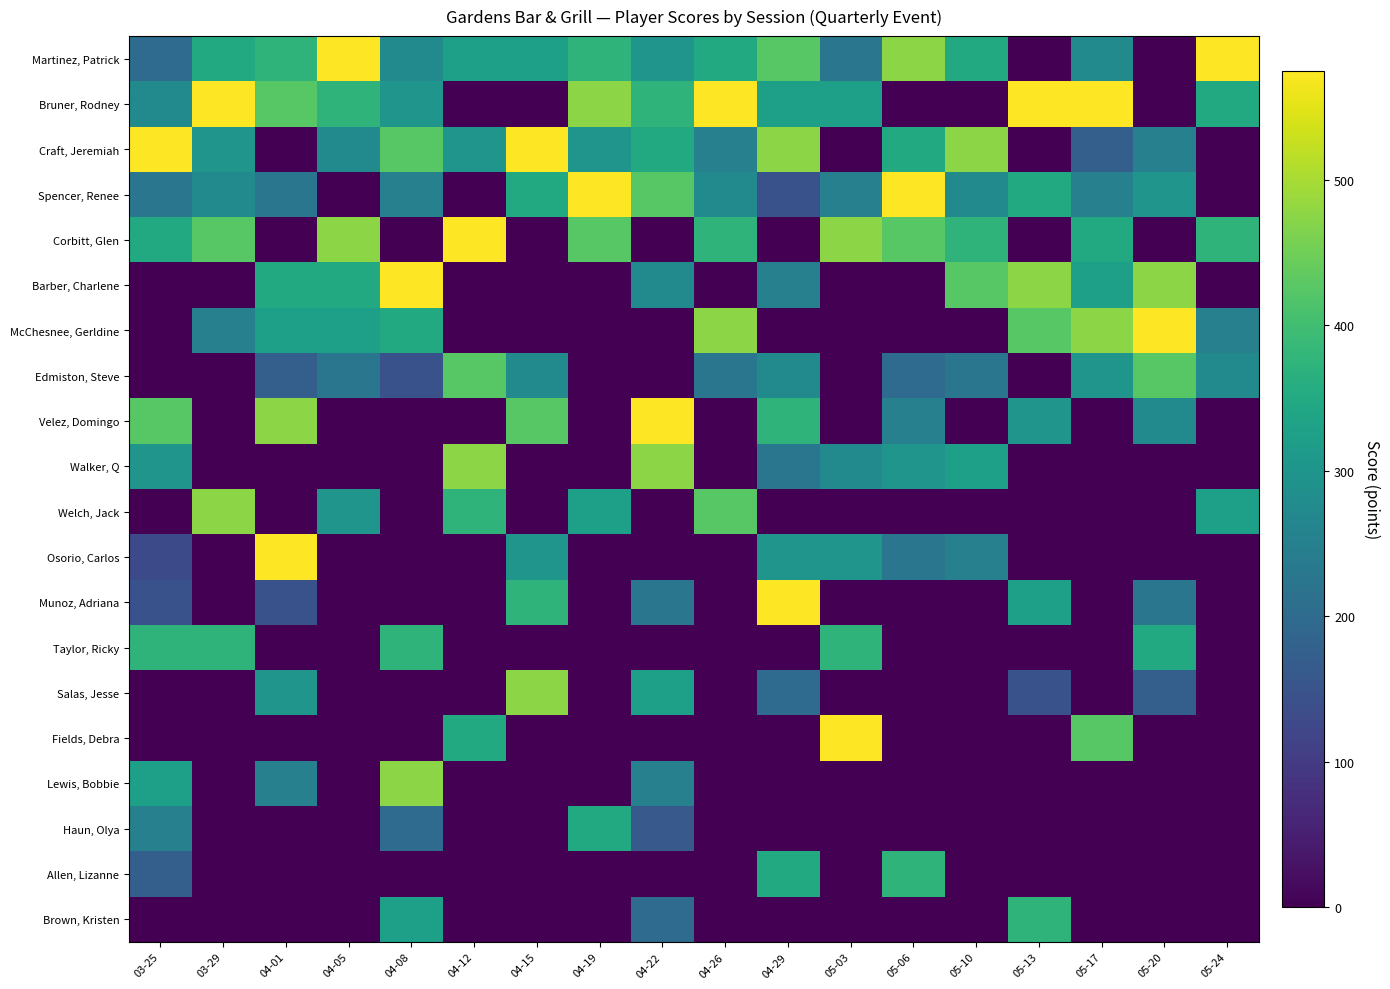

Which series has the largest range (max minus min)?

Martinez, Patrick